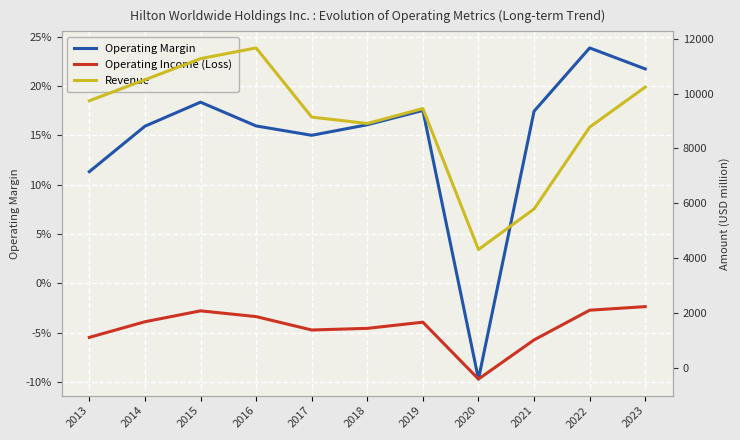

Rank the categories by Operating Margin value from highest to lowest.

2022, 2023, 2015, 2019, 2021, 2018, 2016, 2014, 2017, 2013, 2020